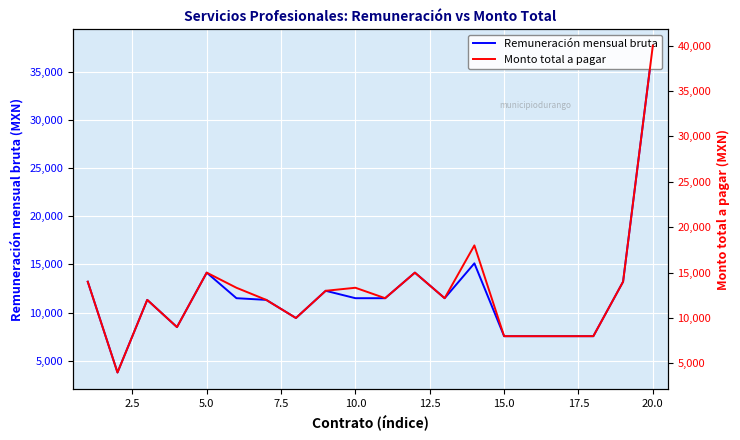

The Remuneración mensual bruta series shows 789.4 at 2.5. True or false?

False